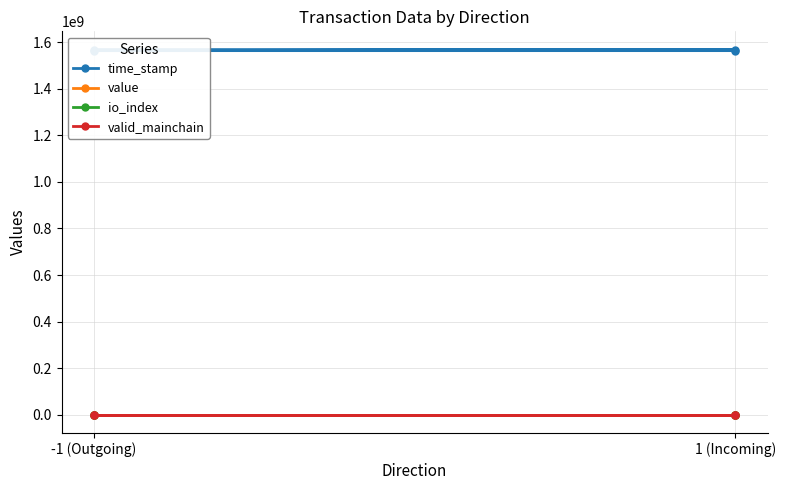

Where does the time_stamp series first go above 1568136591?

-1 (Outgoing)